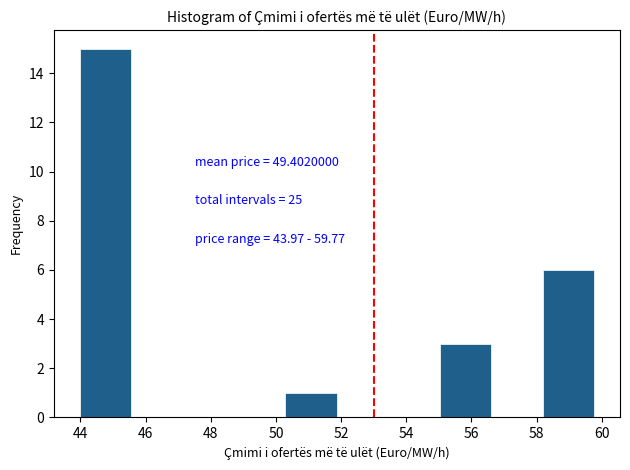

Which range on the x-axis has the tallest bar?

44.0 to 45.6